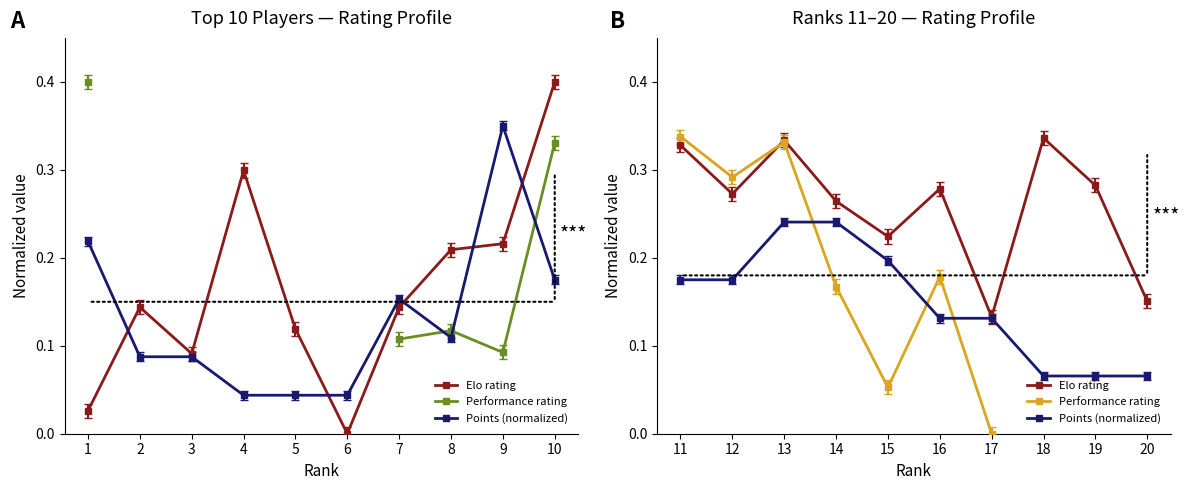

True or false: Performance rating has a value of 0.2 at 14.

True